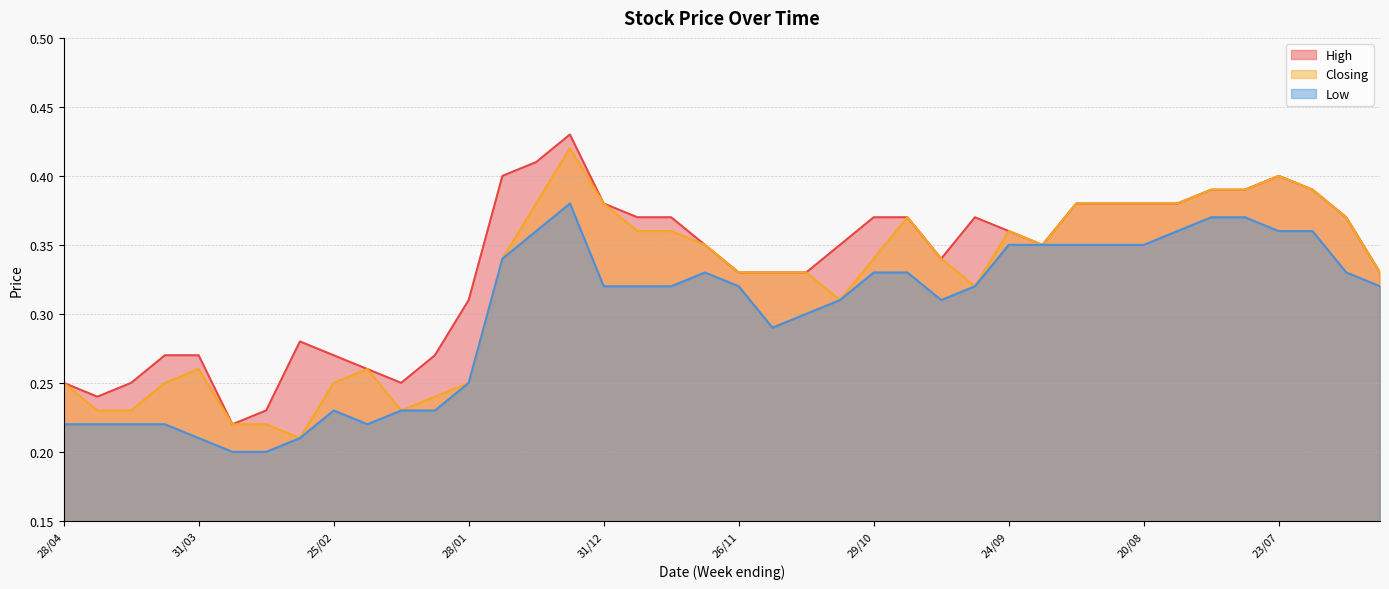

At how many categories does at least one series exceed 0?

40